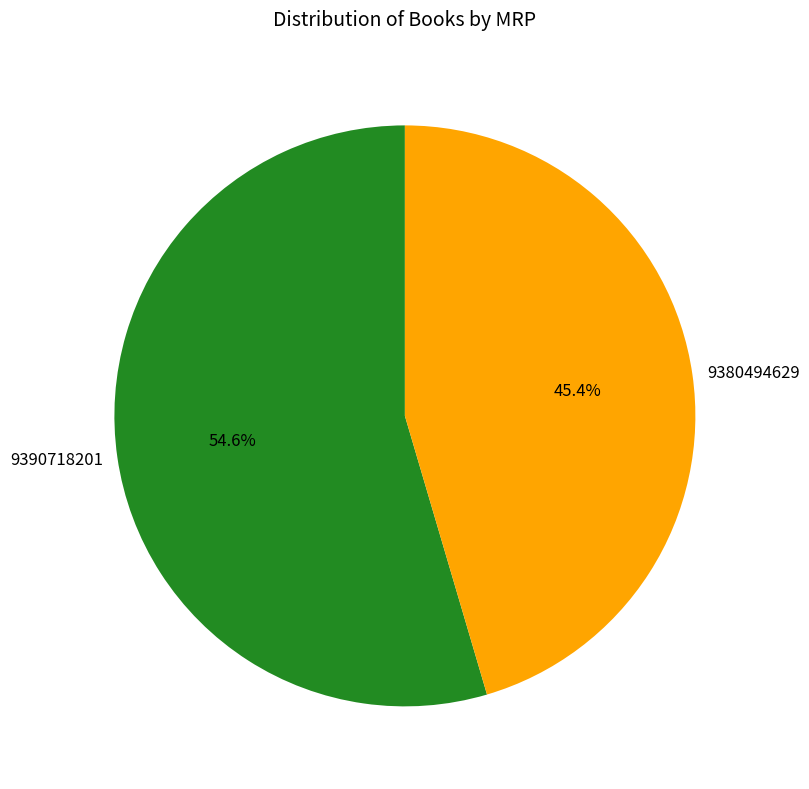

Which category has the biggest portion of the pie?

9390718201